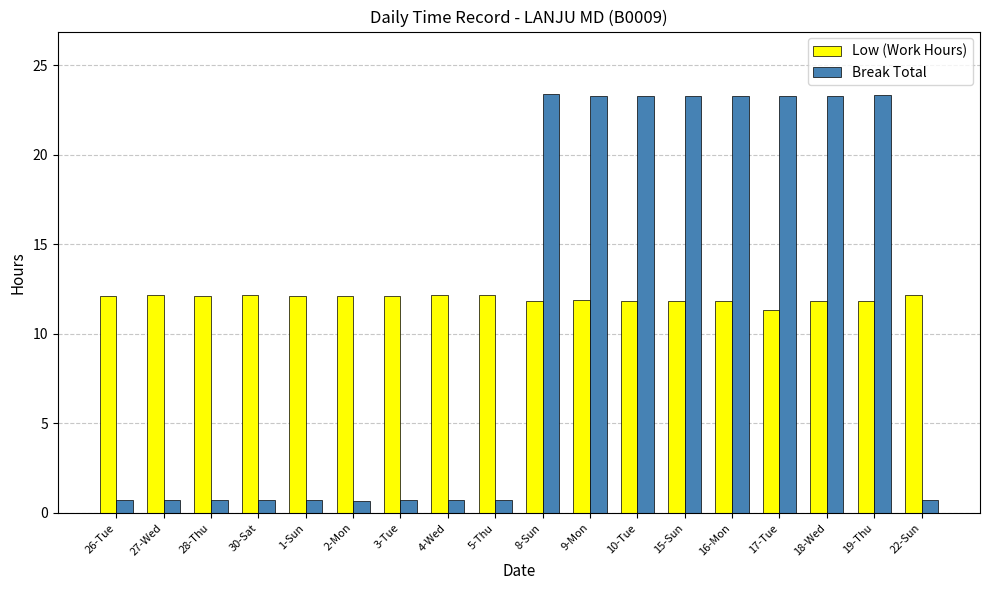

What is the minimum value for Break Total?

0.7